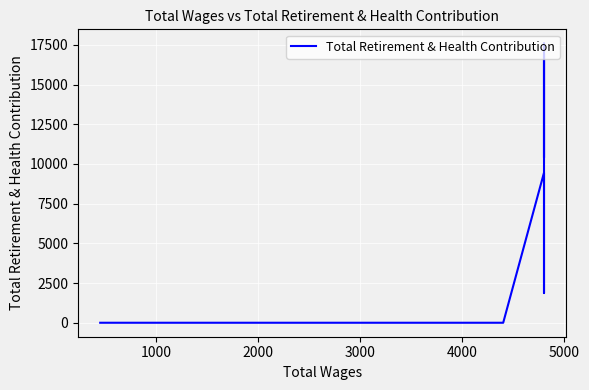

What is the greatest value displayed?

17596